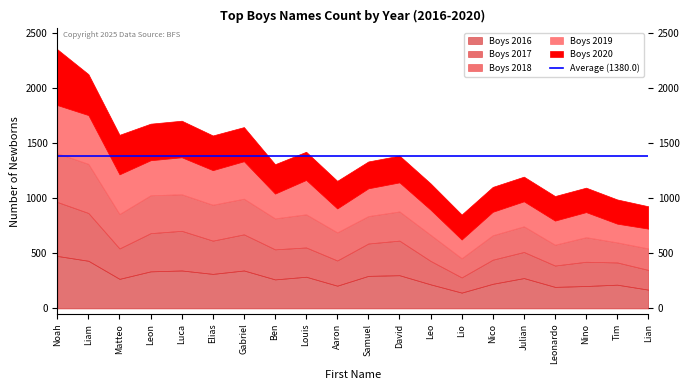

Rank the categories by Boys 2016 value from lowest to highest.

Lio, Lian, Leonardo, Nino, Aaron, Tim, Leo, Nico, Ben, Matteo, Julian, Louis, Samuel, David, Elias, Leon, Luca, Gabriel, Liam, Noah